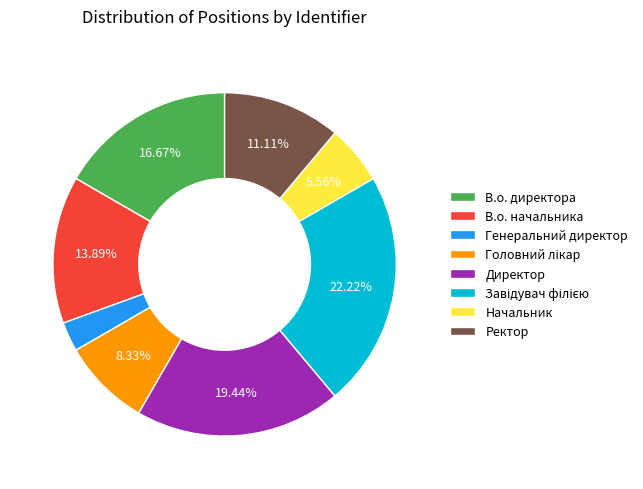

The В.о. директора slice represents 17% of the pie. True or false?

True